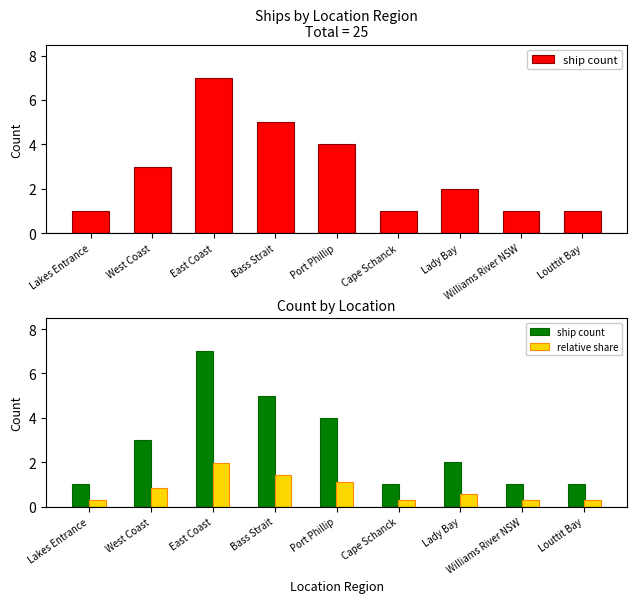

What is the total value across all series at East Coast?

9.0